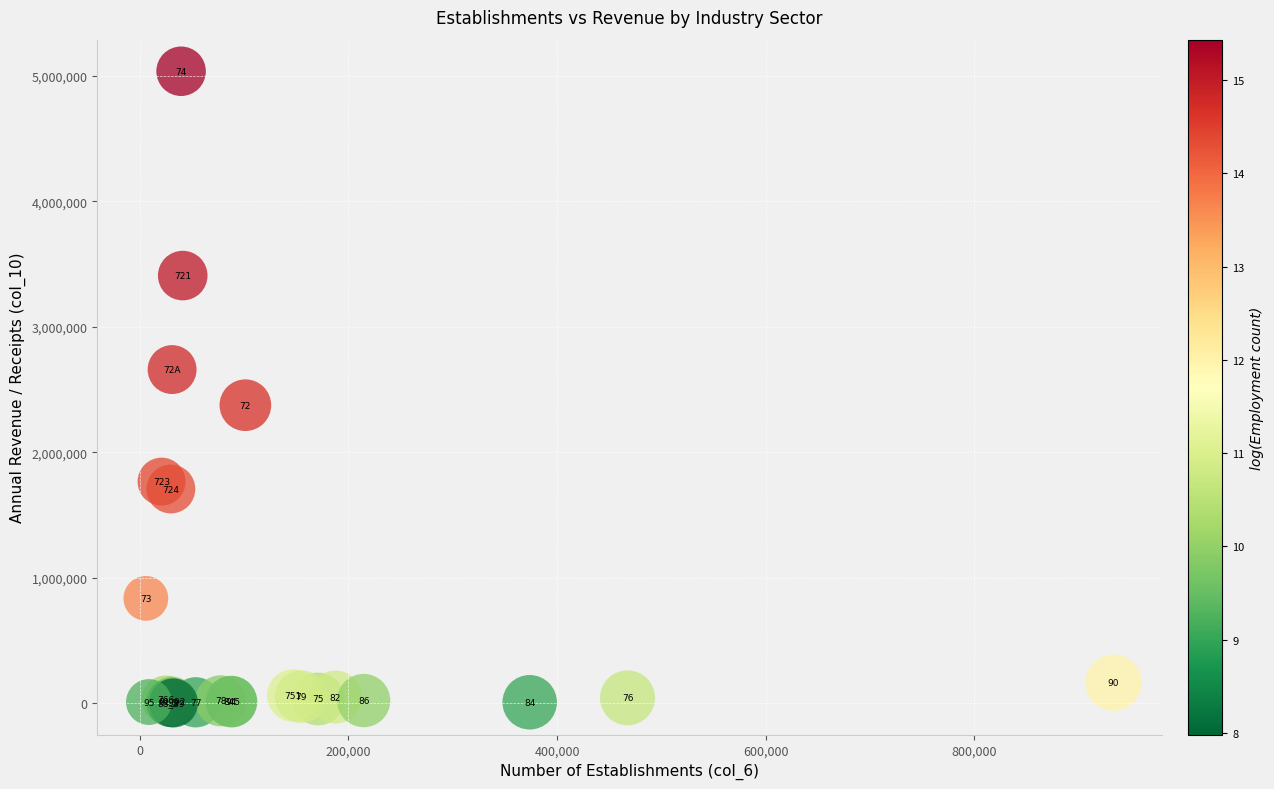

What Y value in the scatter plot is closest to 2519896?

2659523